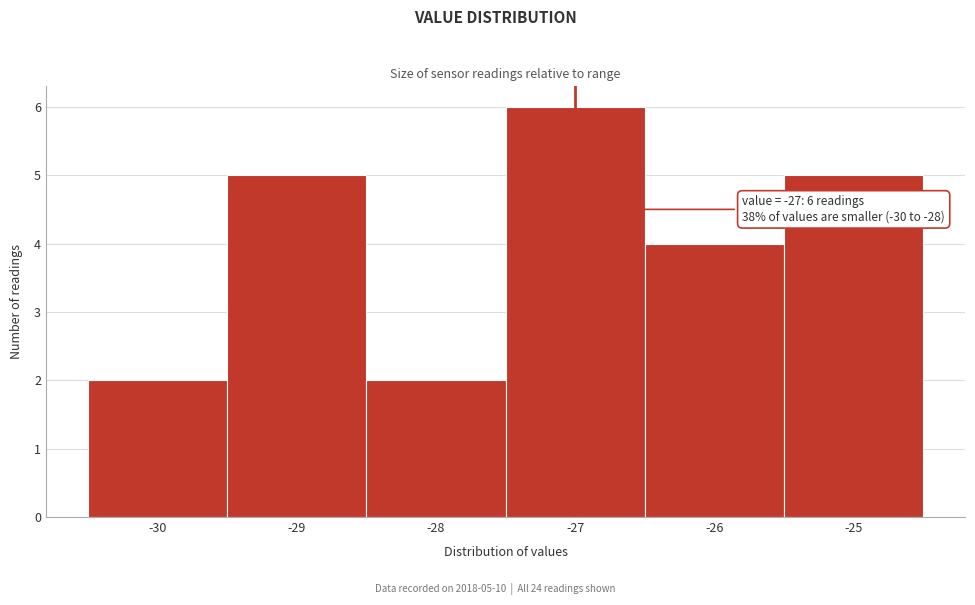

Over which range of the x-axis is the bar tallest?

-27.5 to -26.5